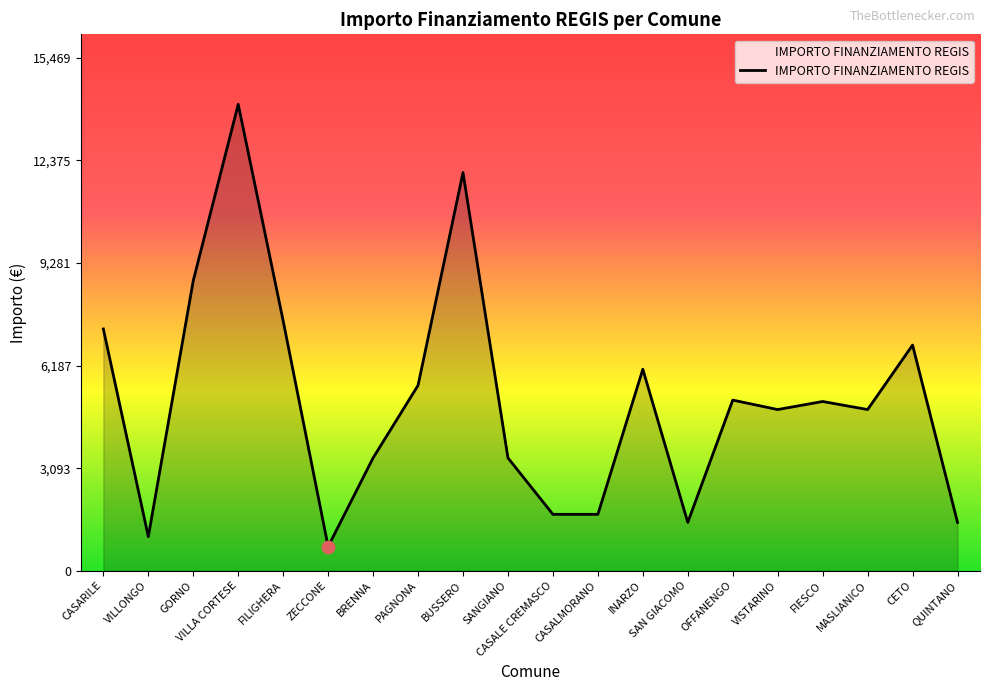

What is the change in value from CASALE CREMASCO to VISTARINO?

+3159